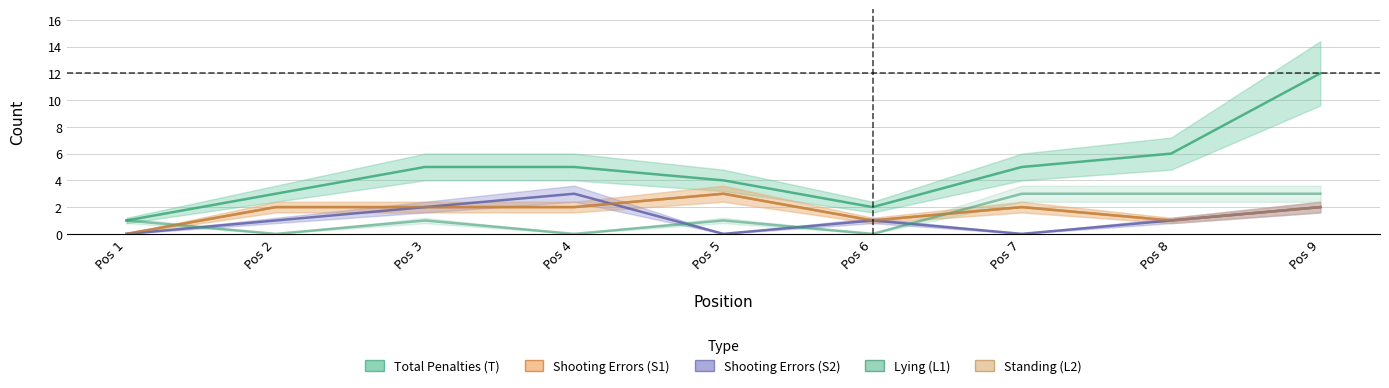

Where is the first local maximum for Lying (L1)?

Pos 3